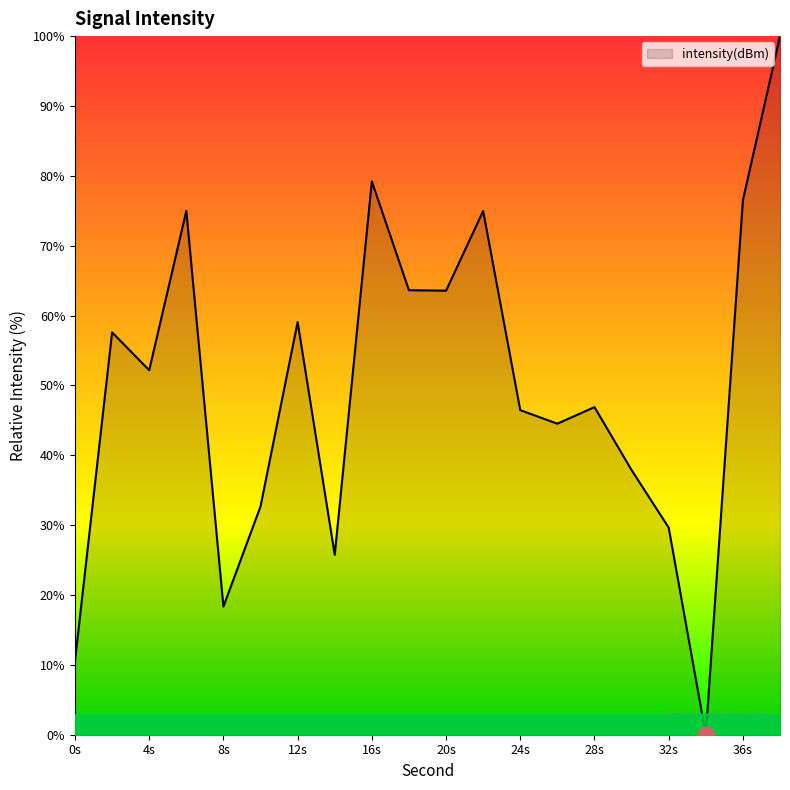

What is the maximum value shown in the chart?

100.0